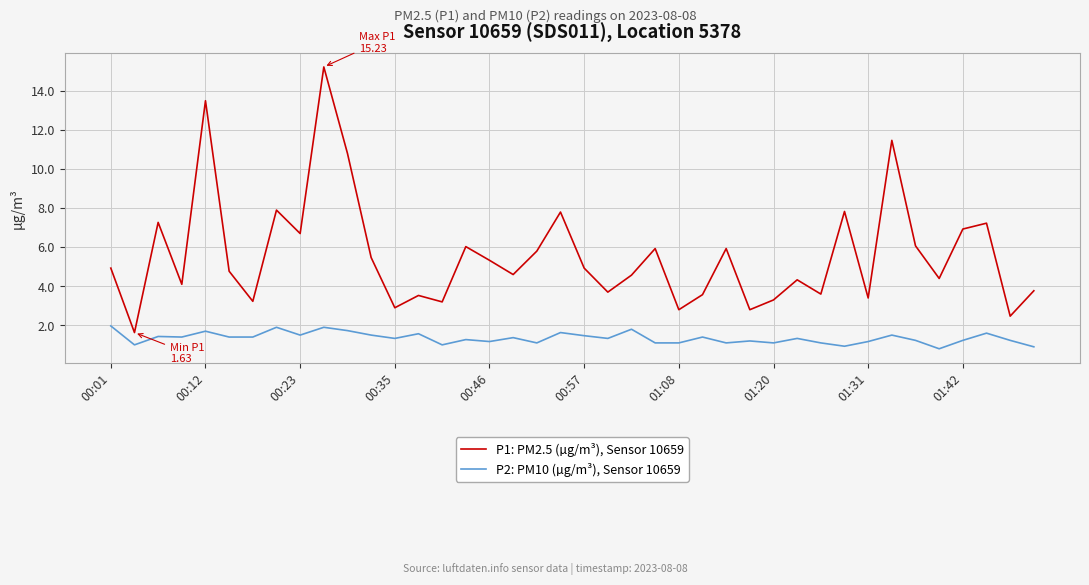

Does the chart have visible grid lines?

Yes